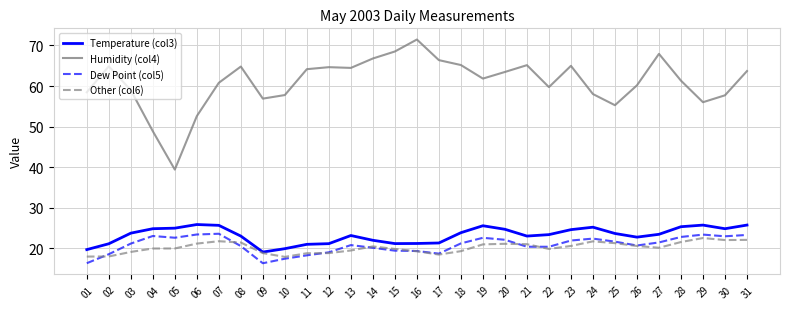

True or false: Temperature (col3) has a value of 25.6 at 07.

True